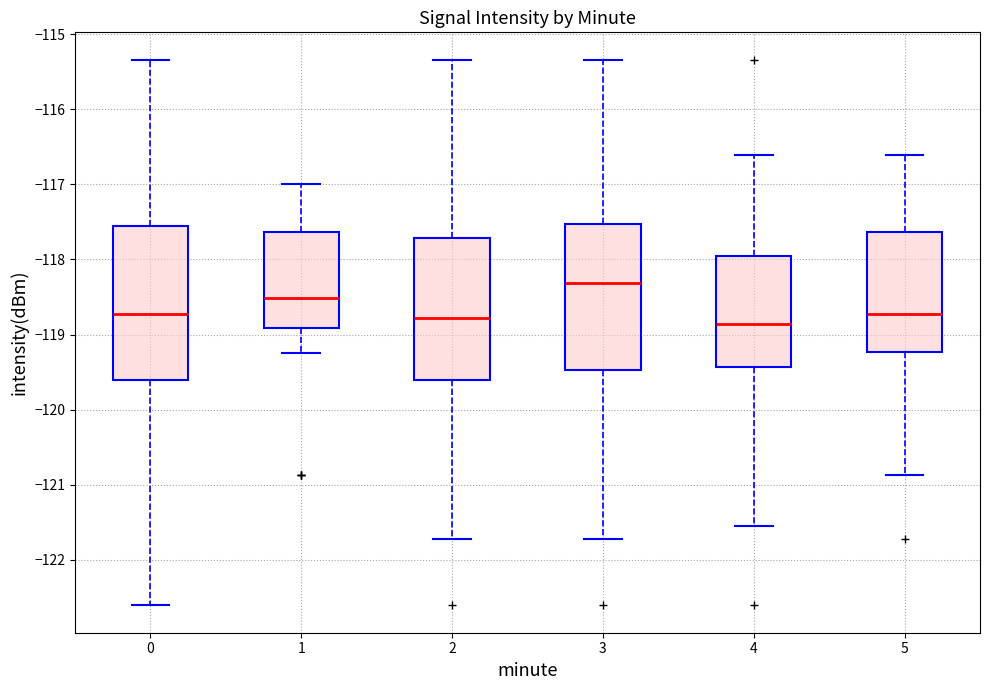

Where does the median line of the box at x = 0 sit on the y-axis? The values are not printed on the chart, so give them approximately, as read against the axis.

-118.7